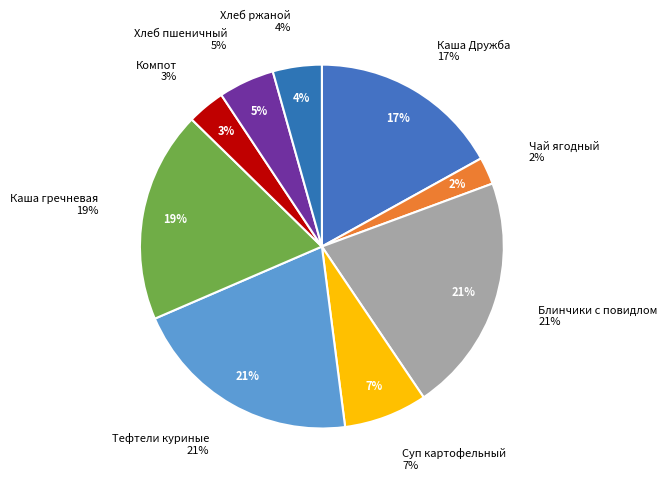

Is there a majority slice in this chart?

No